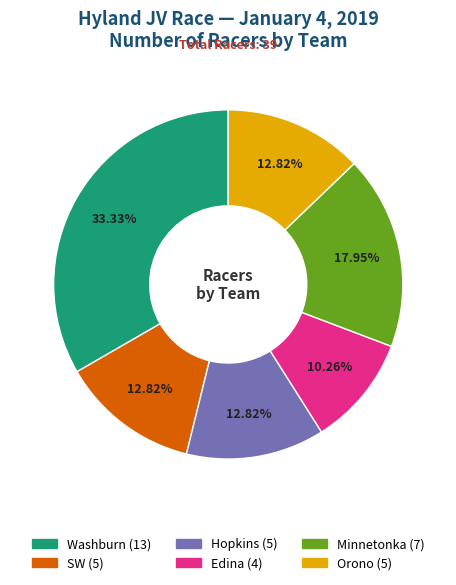

True or false: Minnetonka accounts for 18% of the total.

True